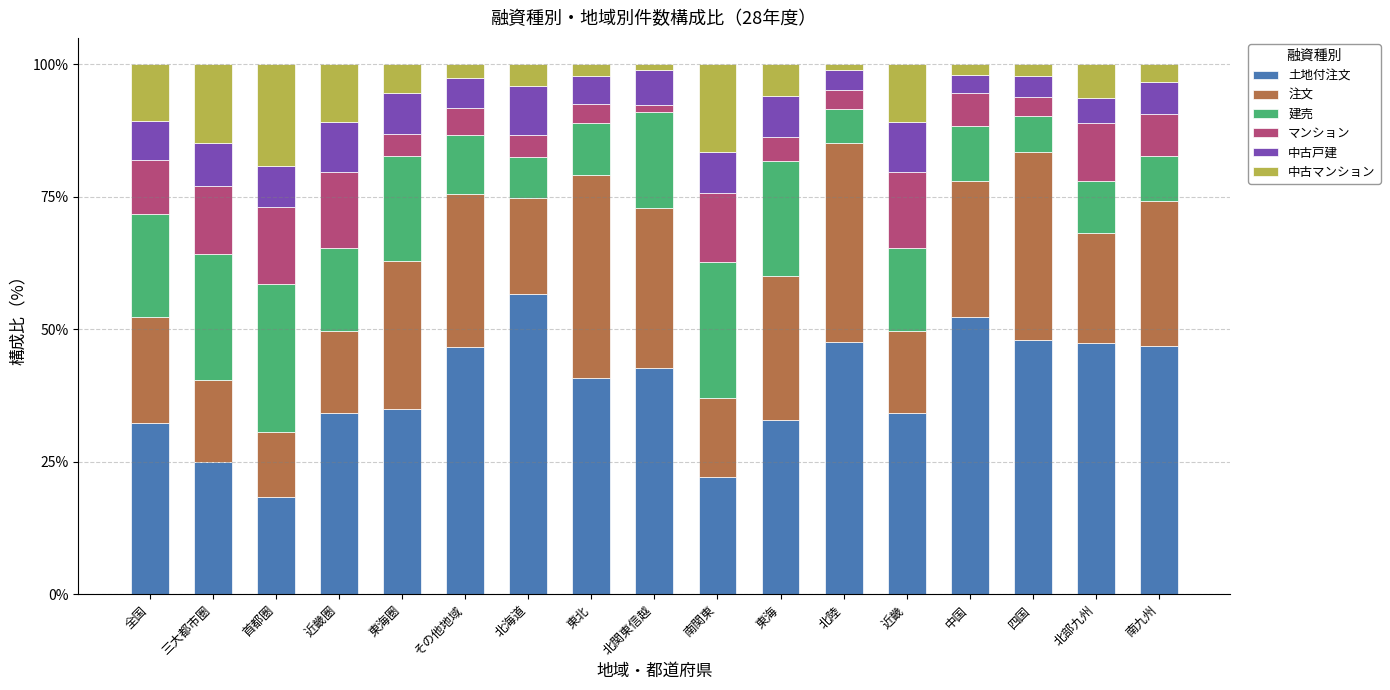

What is the total value across all series at 近畿圏?

100.0